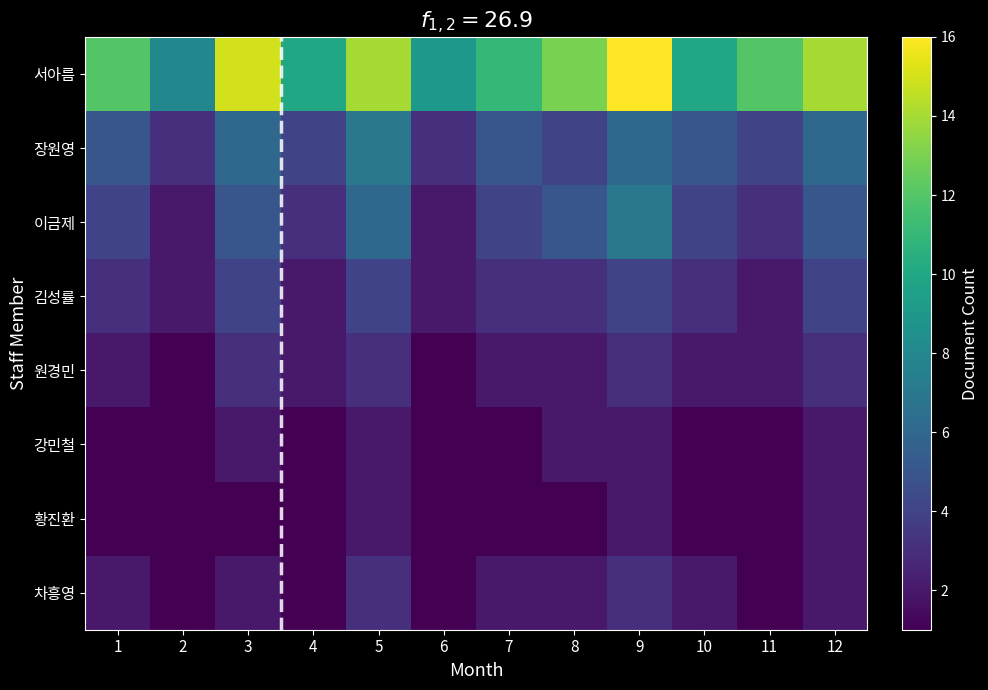

At which category is the sum across all series the highest?

9